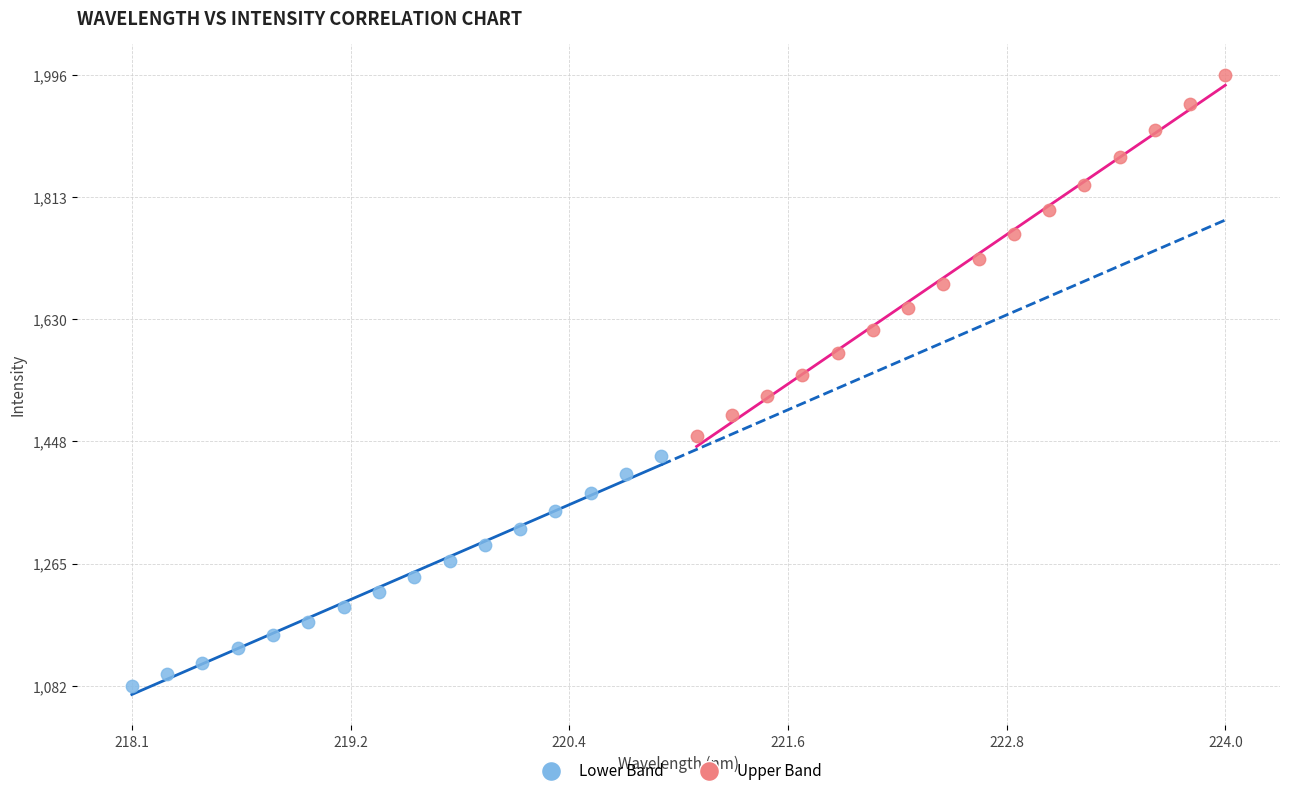

Which series has the widest spread of Y values?

Upper Band